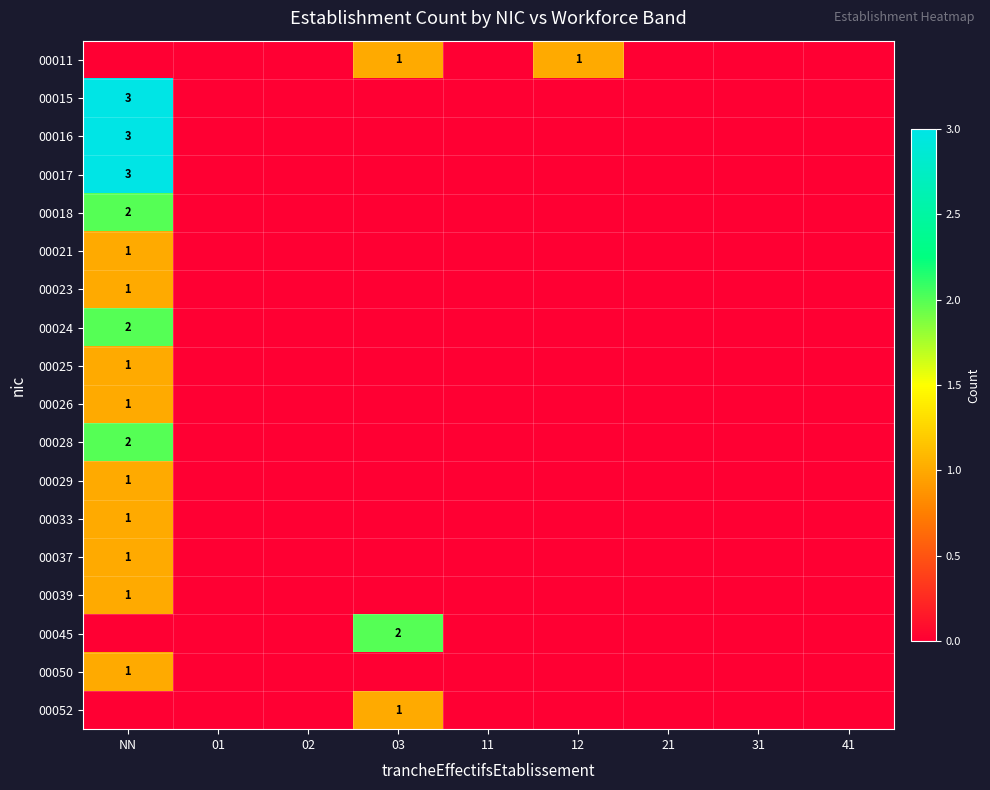

True or false: 00017 has a value of 1 at NN.

False